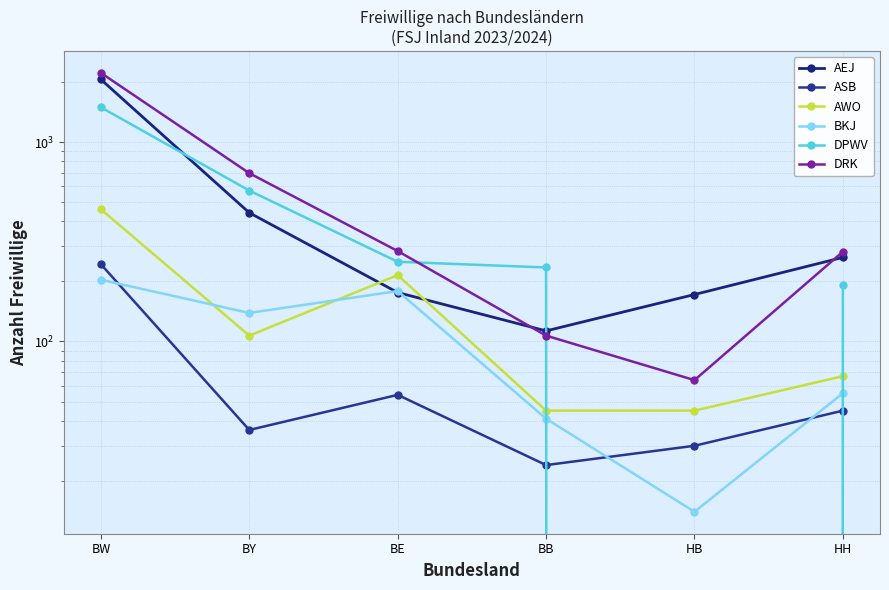

At which label does DPWV first exceed 251?

BW